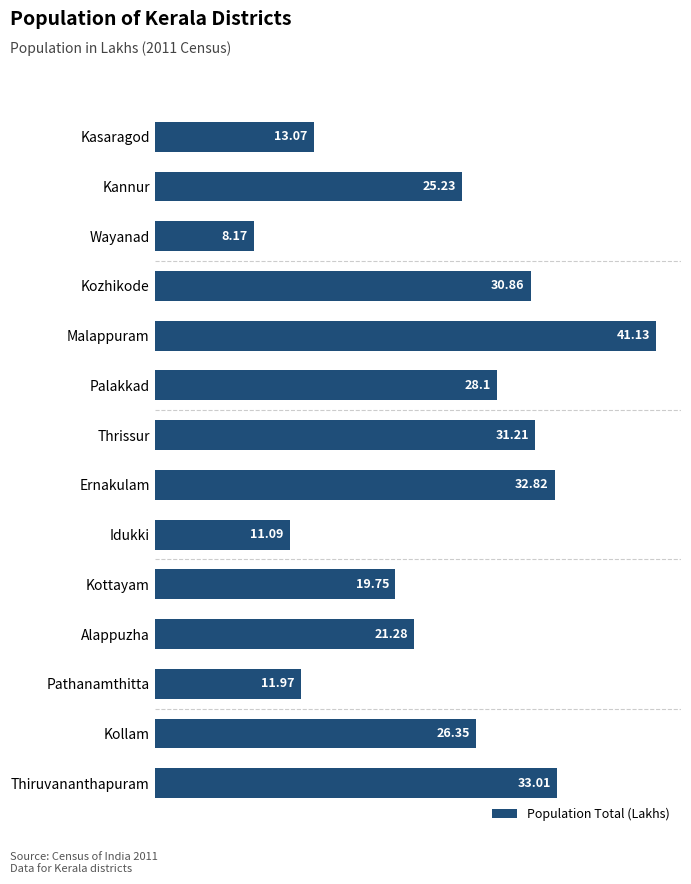

Where is the data nearest to the value 24?

Kannur